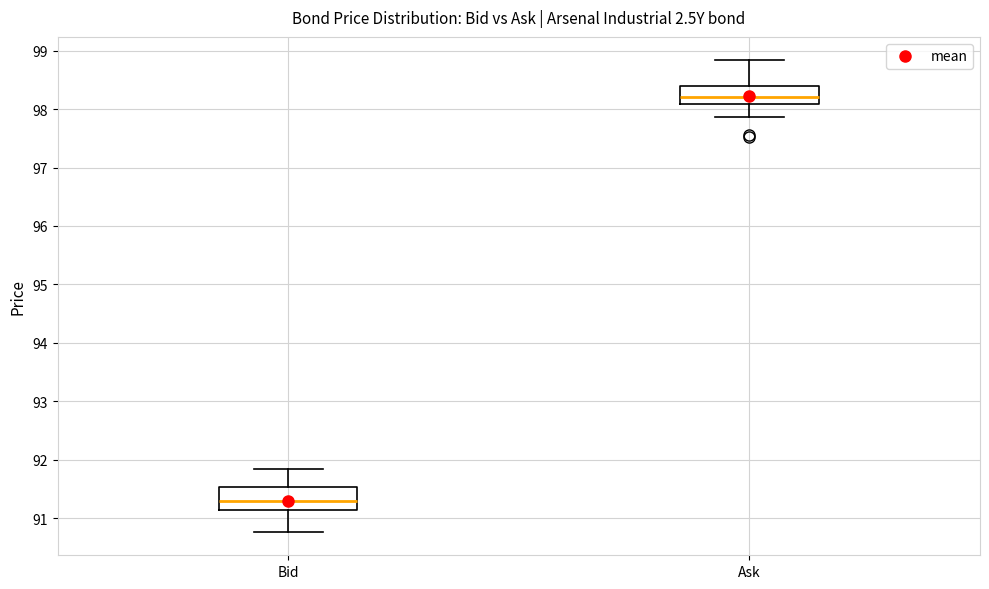

Which box has the lowest median line?

Bid